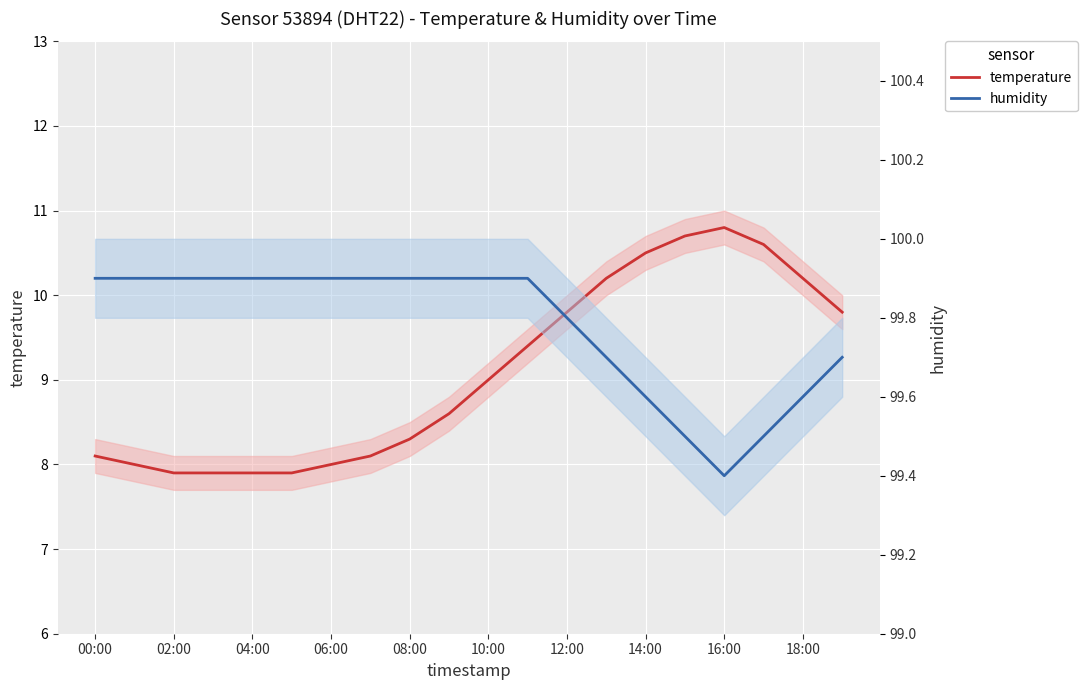

What is the greatest value displayed?

99.9